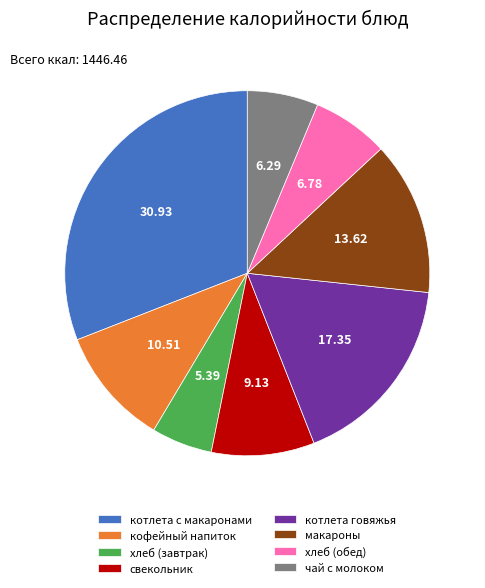

Which slice is the smallest?

хлеб (завтрак)